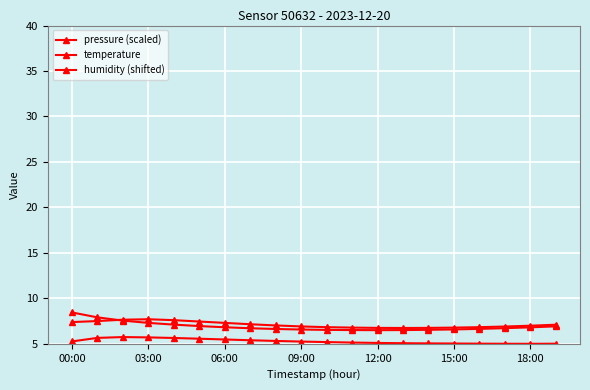

What is the average value of the humidity (shifted) series?

7.1